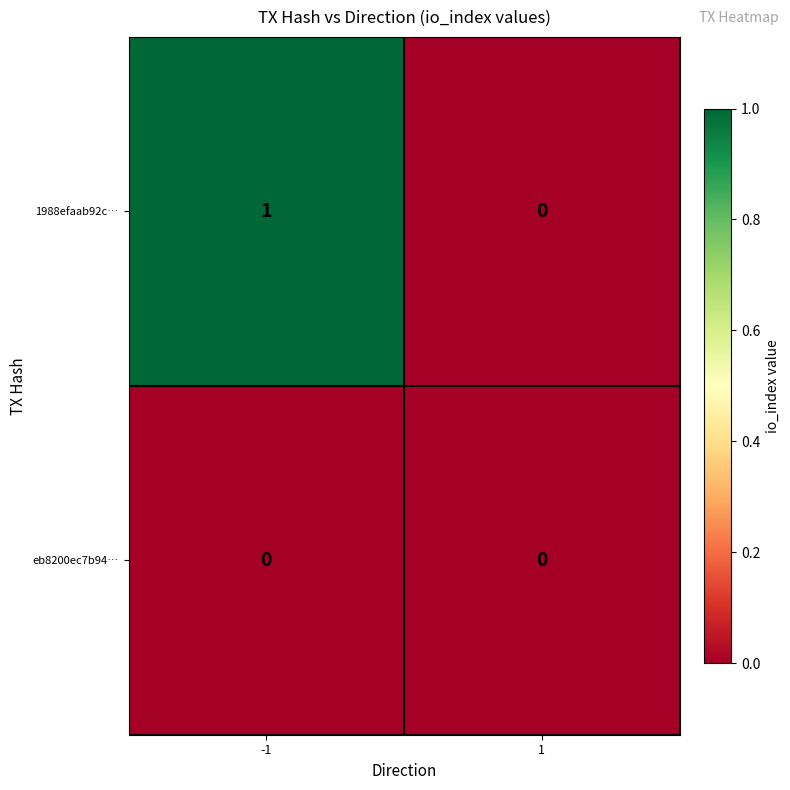

The eb8200ec7b94… series shows 0 at -1. True or false?

True